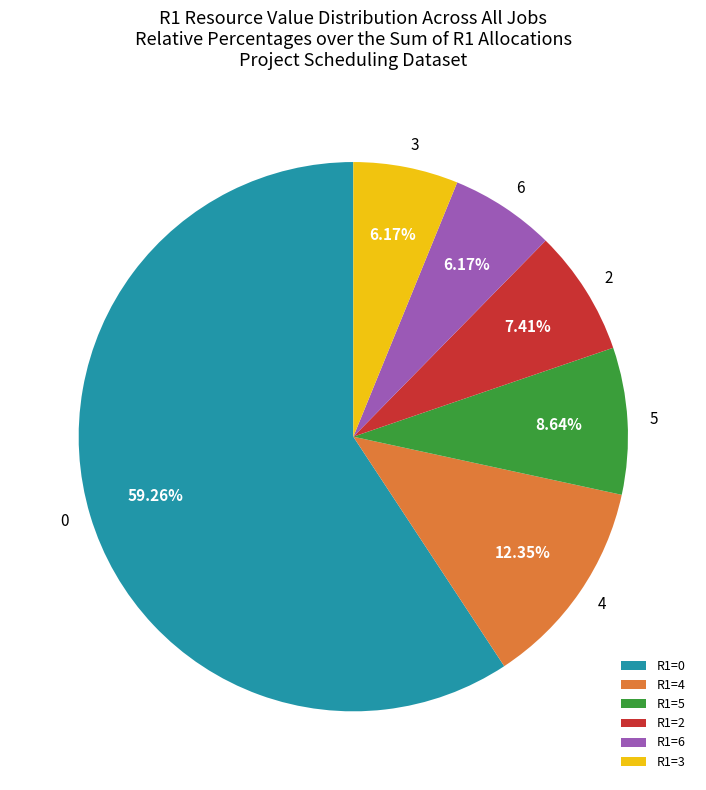

Does R1=0 represent more than half of the total?

Yes